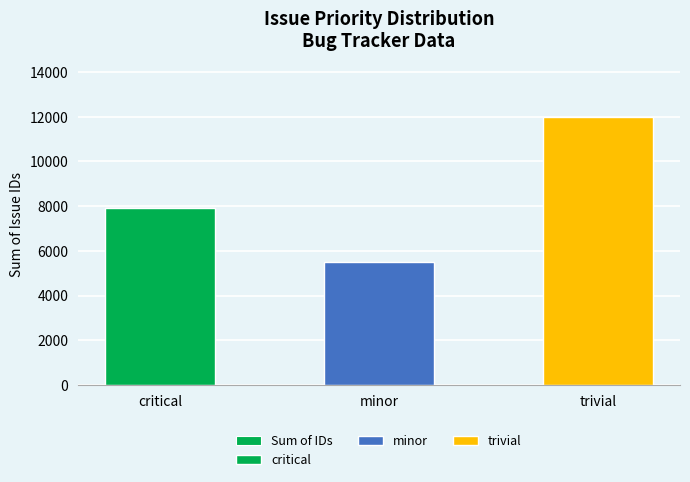

What is the maximum value shown in the chart?

11995